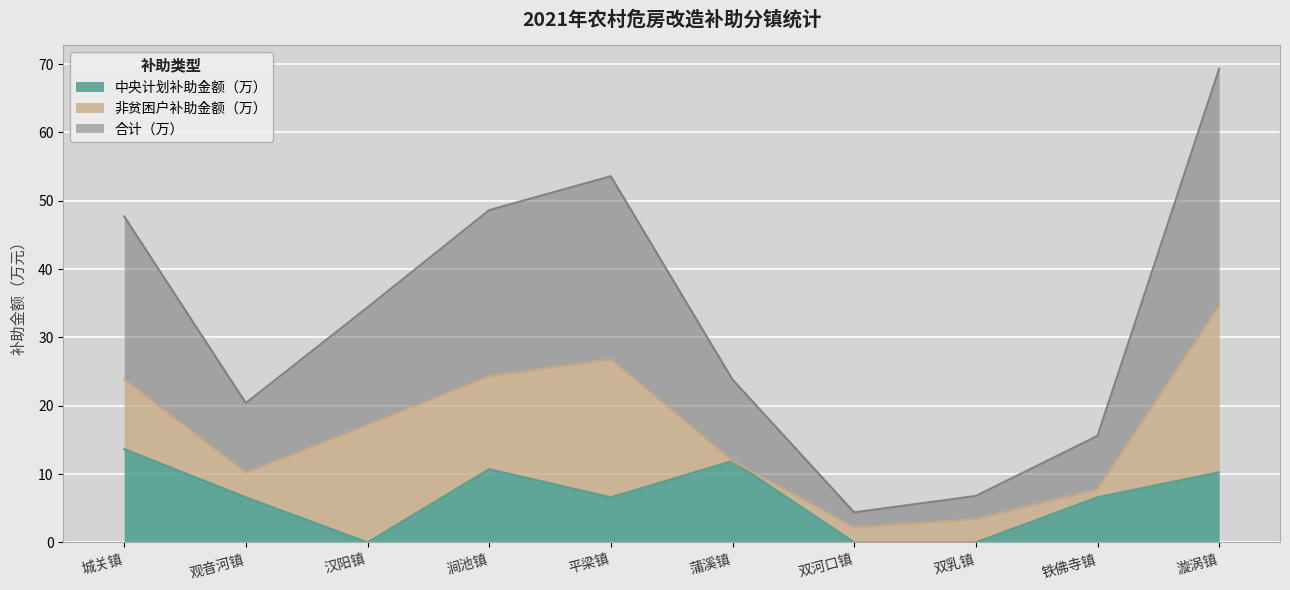

Between 观音河镇 and 平梁镇, which is larger?

观音河镇